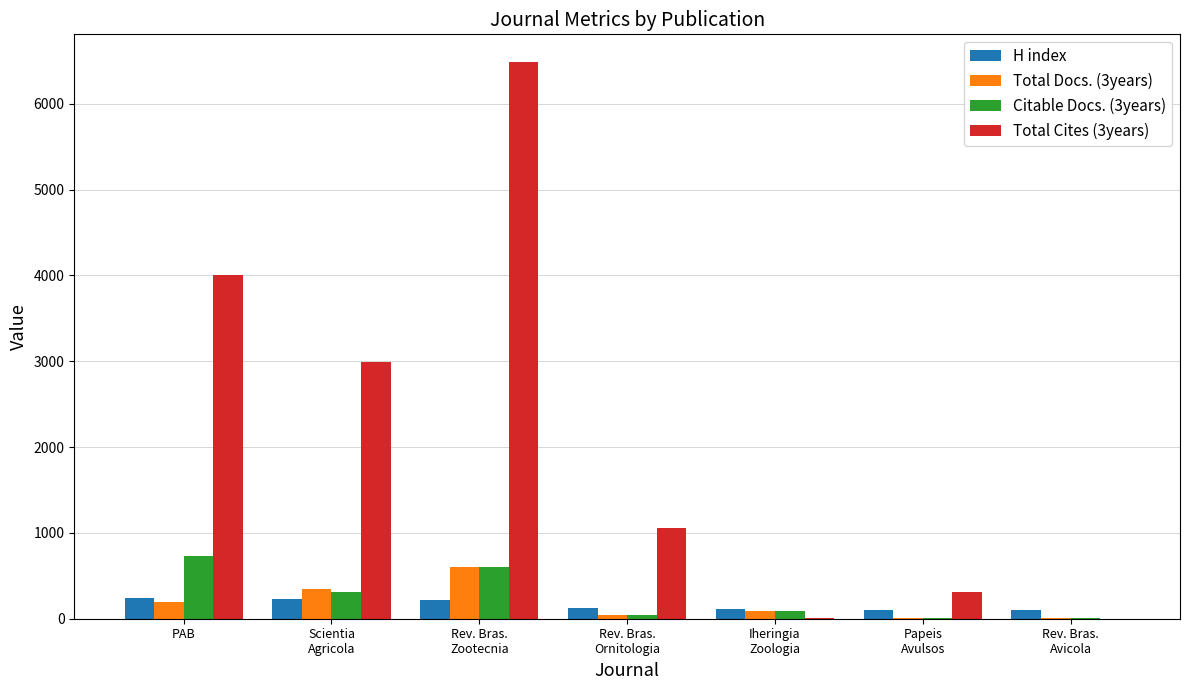

Which series has the largest total across all categories?

Total Cites (3years)